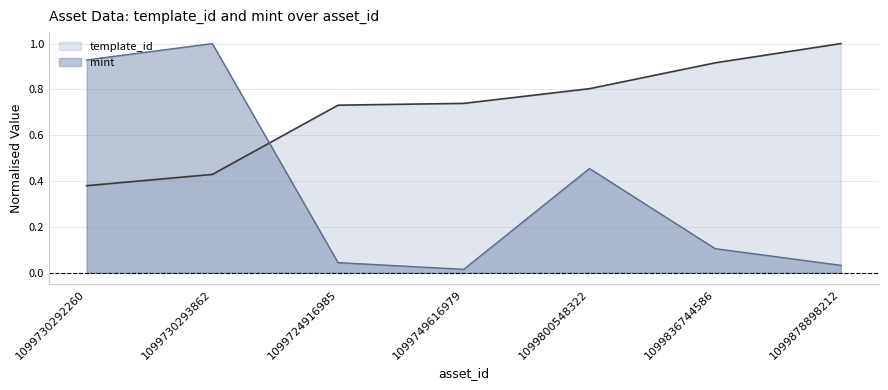

What is the approximate value of mint at 1099730292260?

0.9